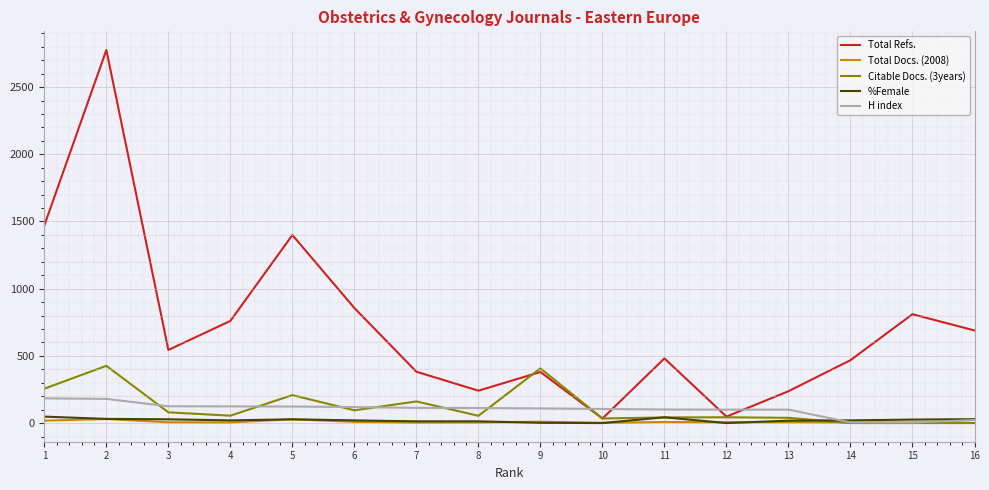

True or false: Total Refs. has a value of 665 at 9.

False